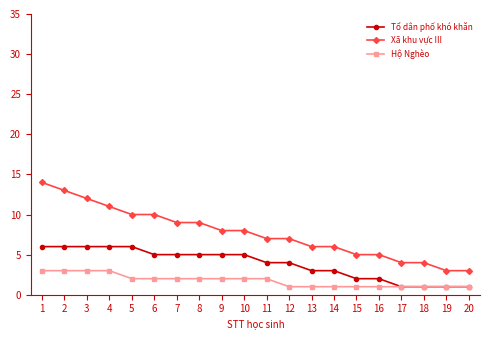

The Hộ Nghèo series shows 1 at 4. True or false?

False